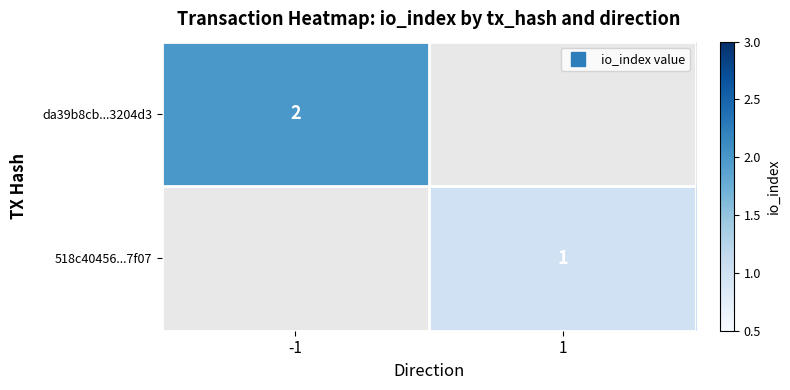

Count the number of data series in this chart.

2